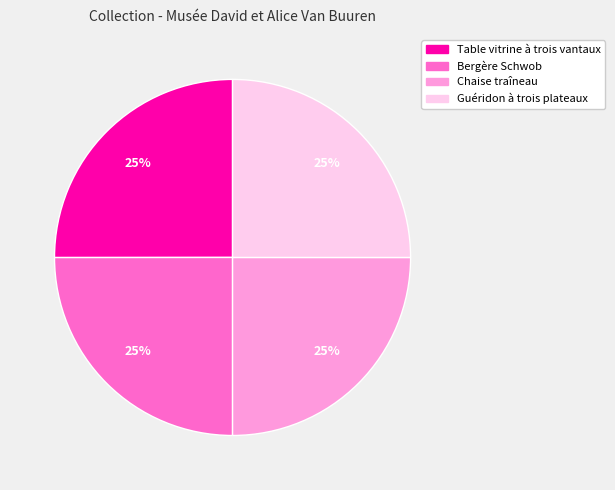

To the nearest percent, what is the combined percentage of Guéridon à trois plateaux and Table vitrine à trois vantaux?

50%